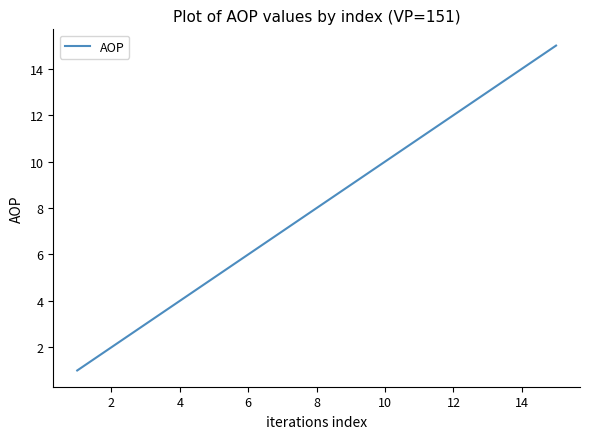

What is the difference between the maximum and minimum values?

14